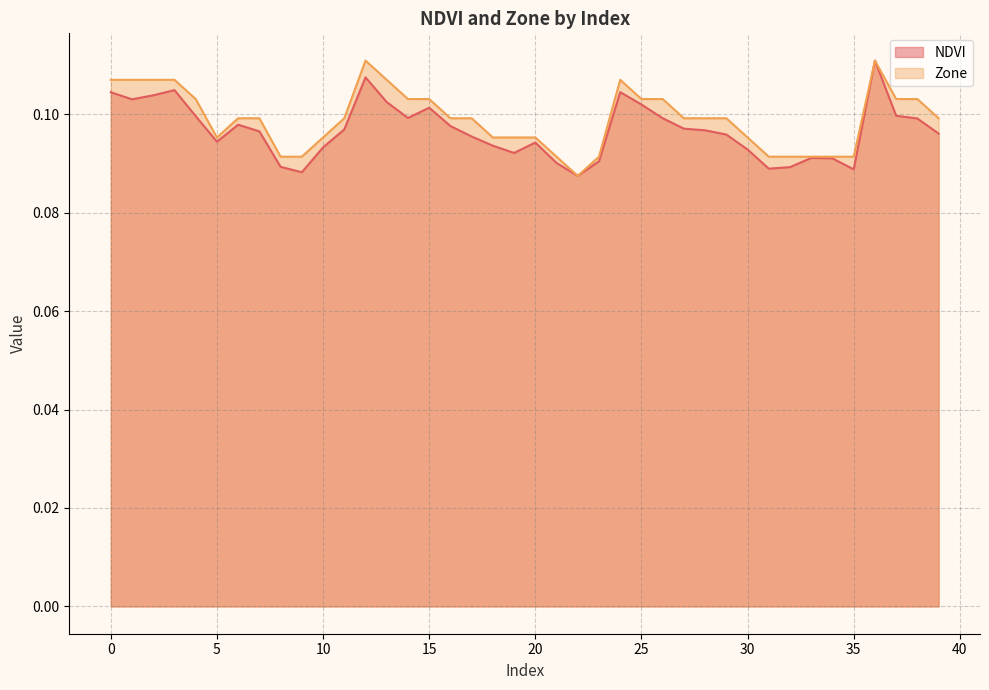

True or false: Zone and NDVI intersect in this chart.

False